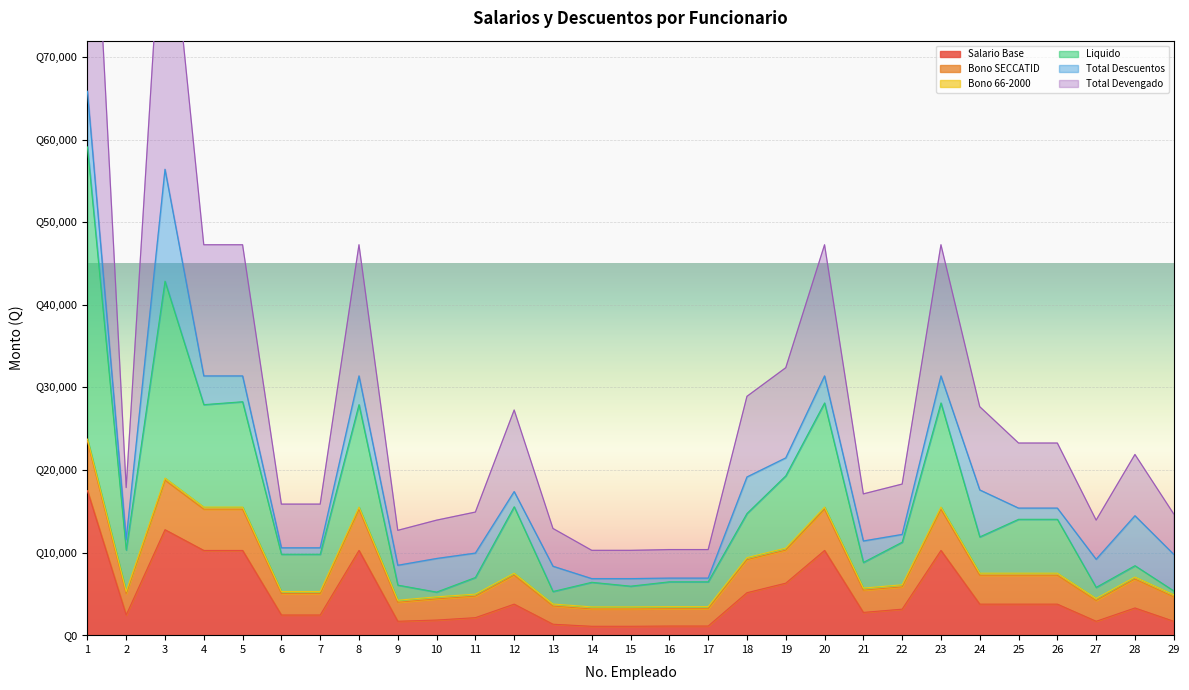

True or false: Salario Base and Liquido intersect in this chart.

False